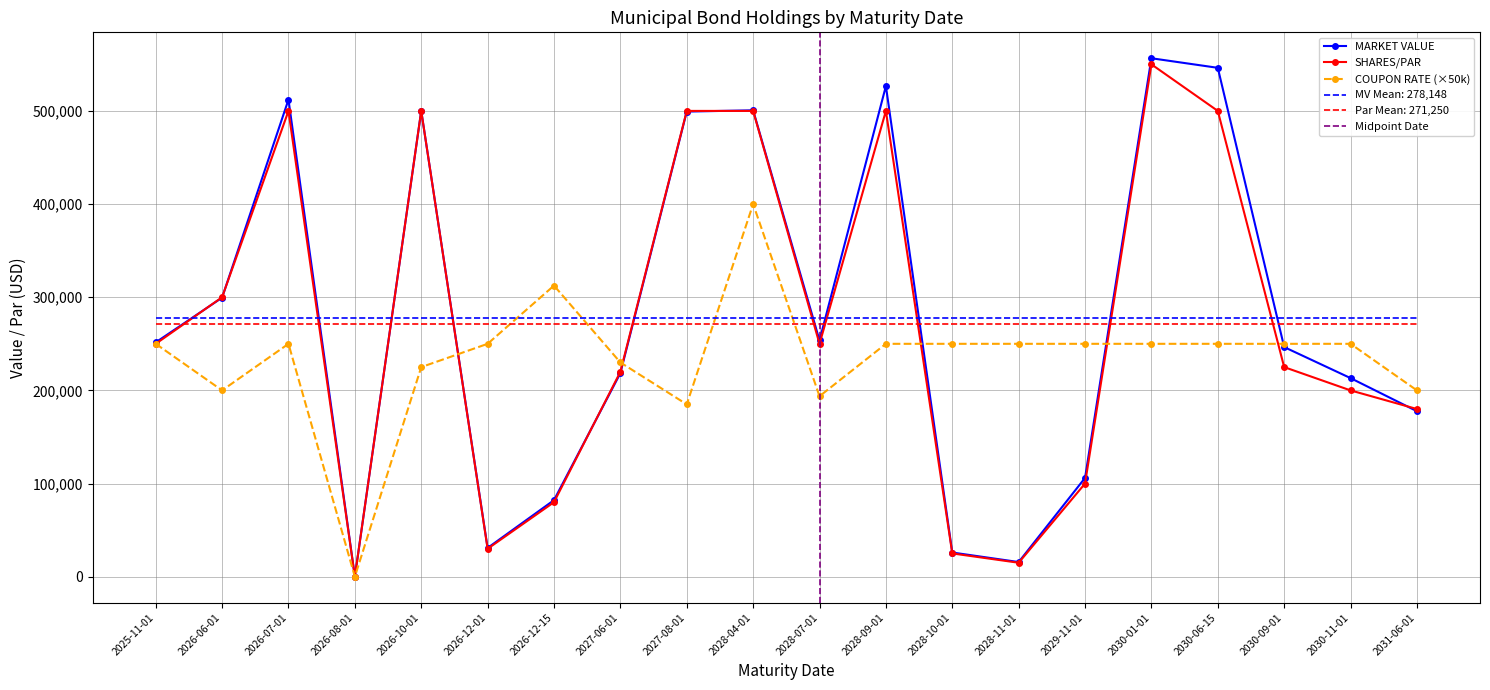

Where do MV Mean: 278,148 and SHARES/PAR first cross each other?

2025-11-01 and 2026-06-01